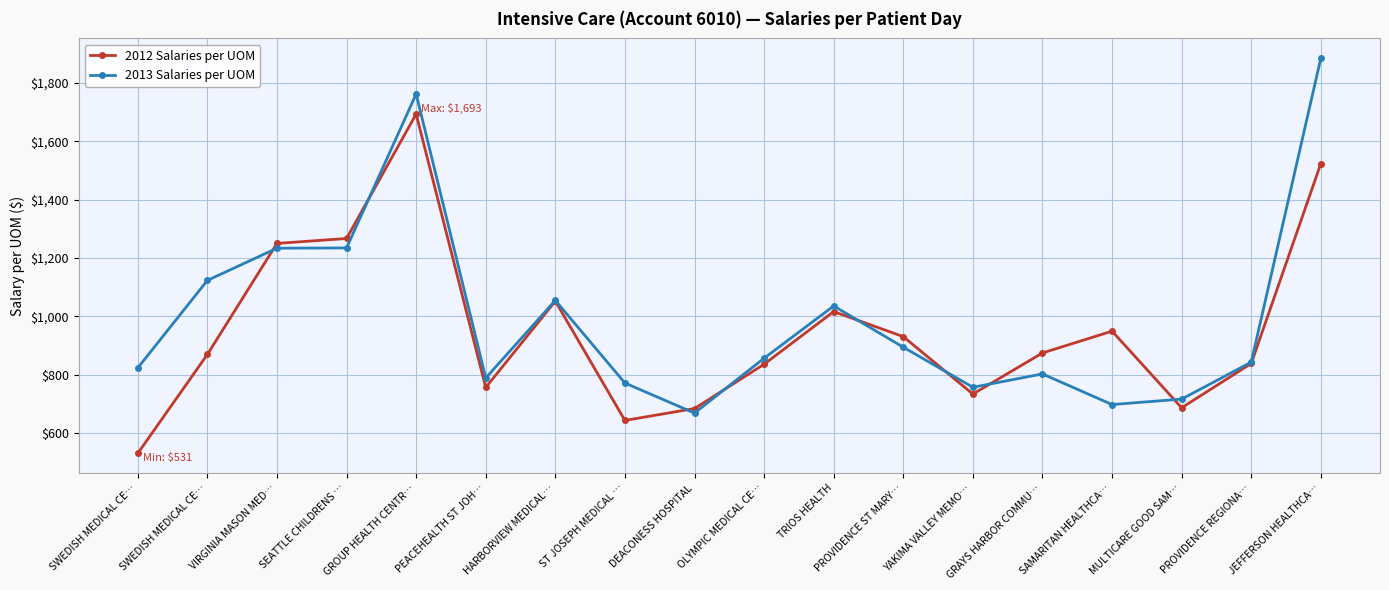

Reading left to right, extract all data points from this chart.

2012 Salaries per UOM: 530.9	869.7	1250.0	1266.9	1693.1	756.7	1052.2	643.7	684.5	836.2	1016.6	930.8	734.1	874.9	949.5	687.1	838.9	1523.7
2013 Salaries per UOM: 823.7	1123.4	1233.7	1234.6	1761.8	789.2	1054.8	771.9	668.9	856.8	1035.8	894.5	757.4	803.0	698.1	716.9	843.3	1884.5